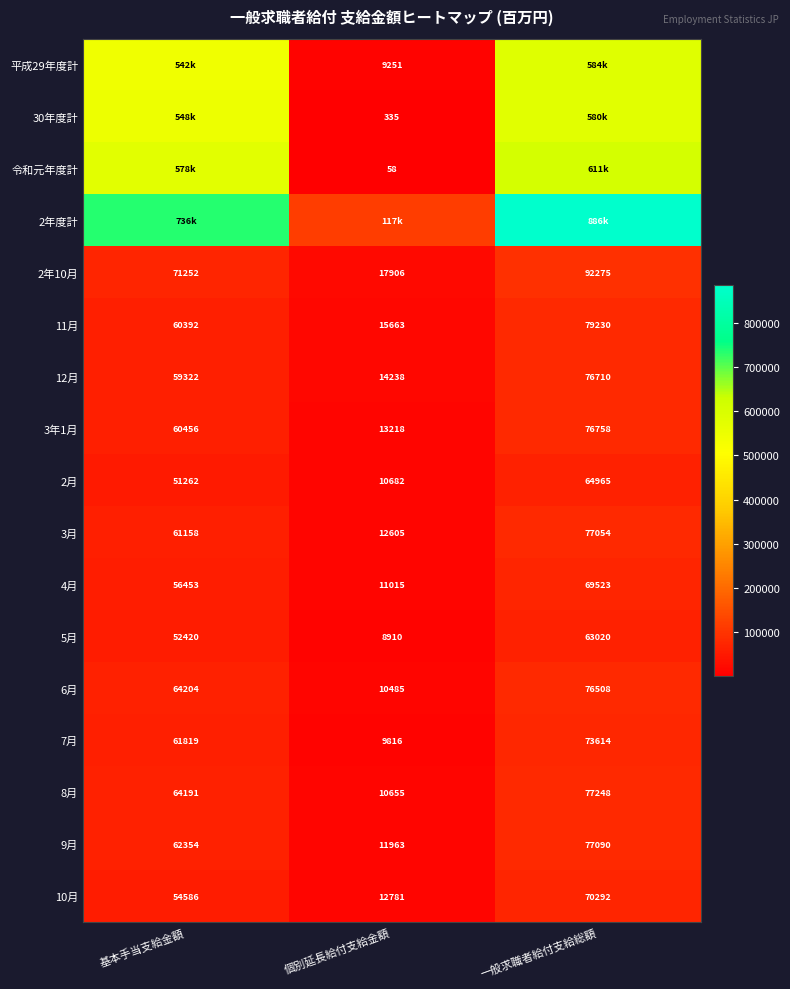

Rank the categories by 6月 value from lowest to highest.

個別延長給付支給金額, 基本手当支給金額, 一般求職者給付支給総額